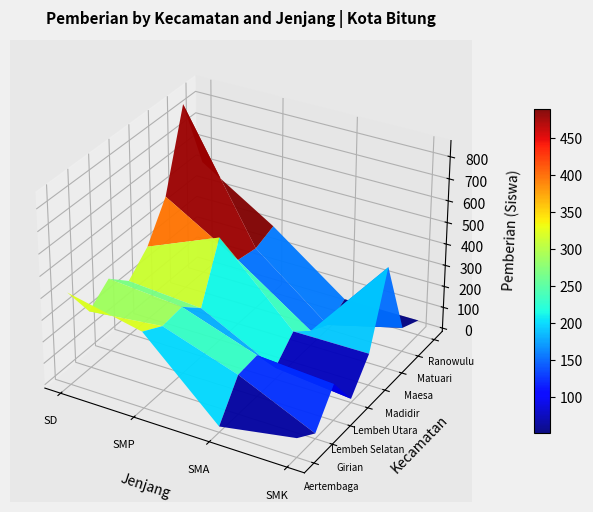

Is the value of Kec. Lembeh Utara at SMA greater than the value of Kec. Matuari at SD?

No